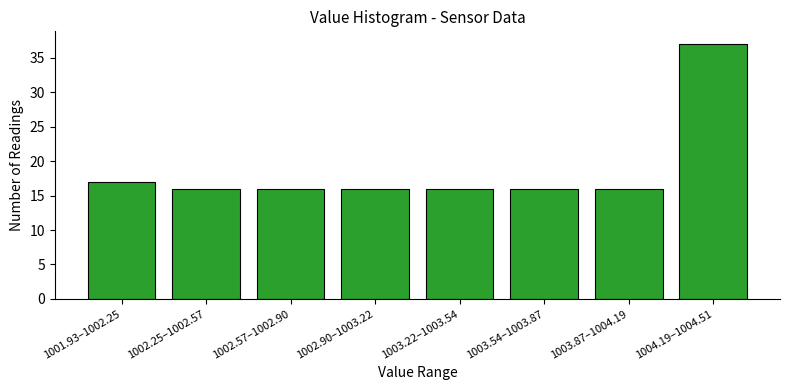

Reading left to right, extract all data points from this chart.

1001.93–1002.25=17	1002.25–1002.57=16	1002.57–1002.90=16	1002.90–1003.22=16	1003.22–1003.54=16	1003.54–1003.87=16	1003.87–1004.19=16	1004.19–1004.51=37